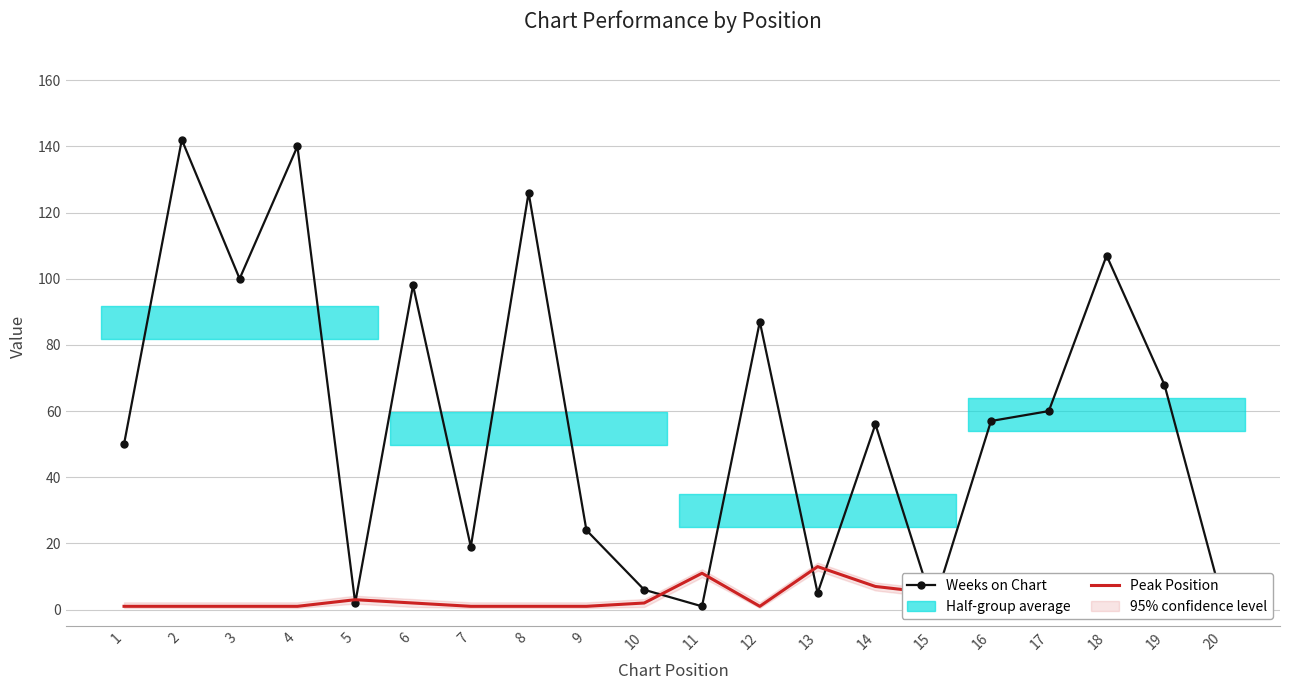

What is the highest value of the Peak Position series?

13